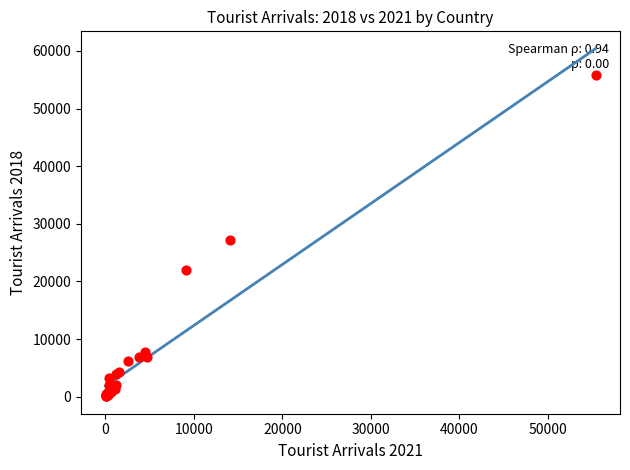

What Y value in the scatter plot is closest to 27970?

27111